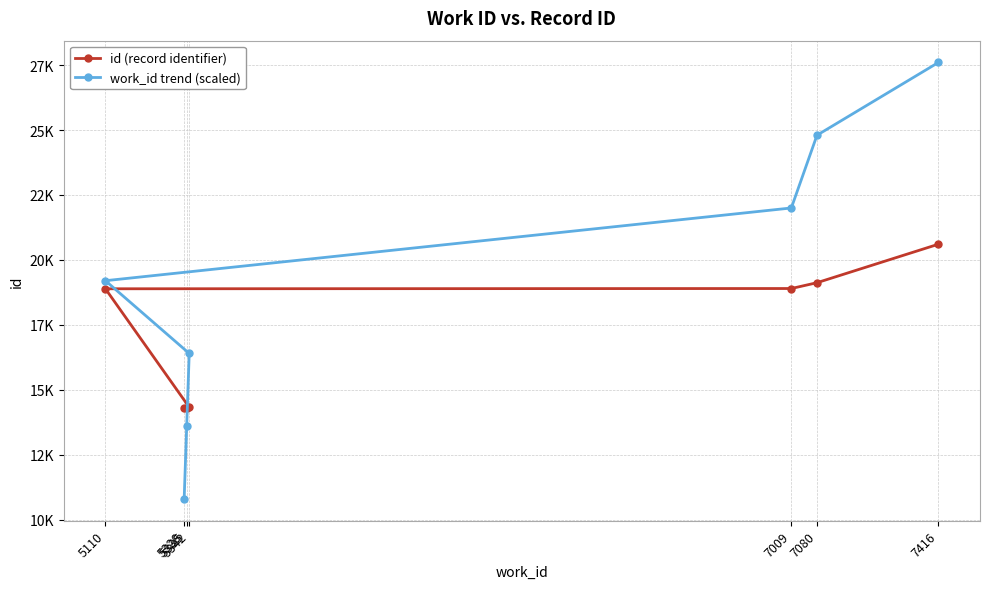

Which series has the largest total across all categories?

work_id trend (scaled)